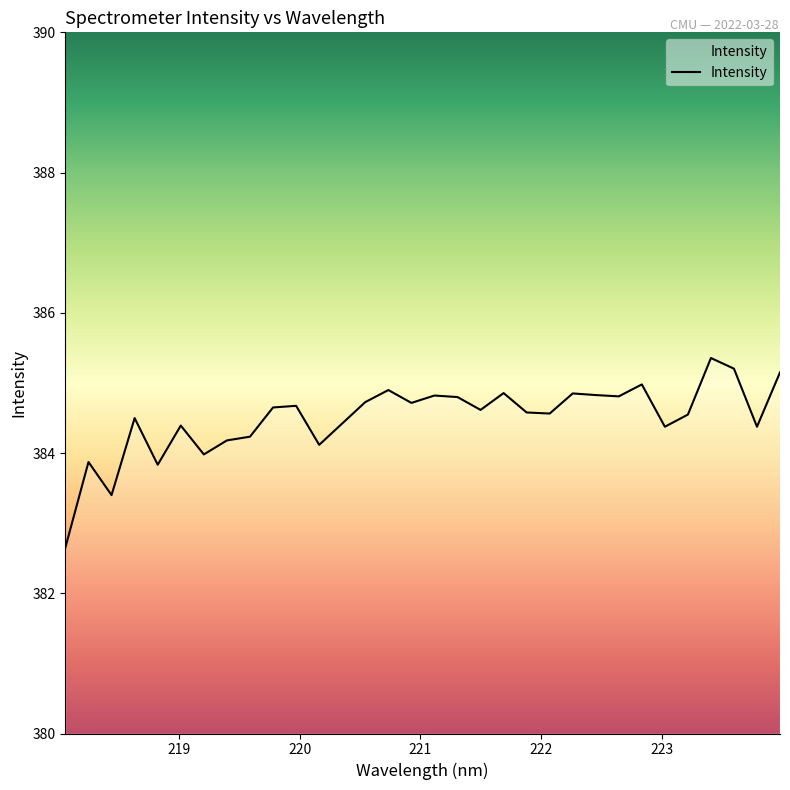

How many lines are shown in the chart?

1